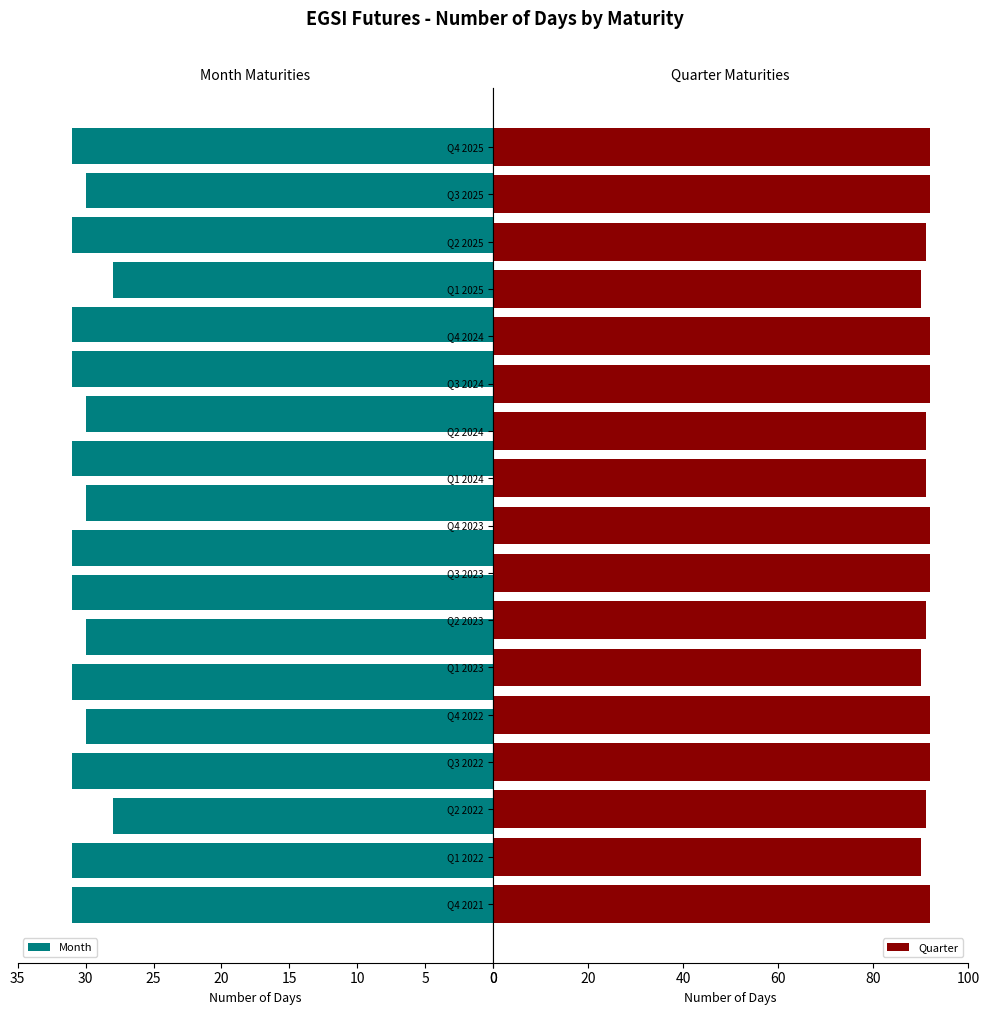

What is the difference between the values at February 2023 and January 2022?

3